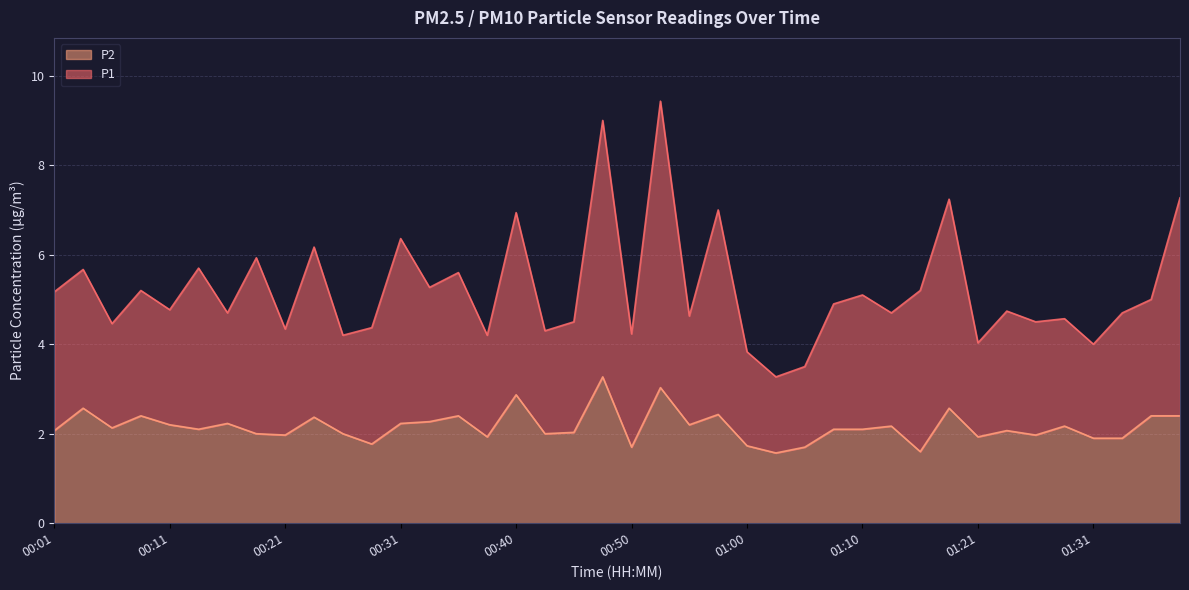

The P1 series shows 7.4 at 00:16. True or false?

False